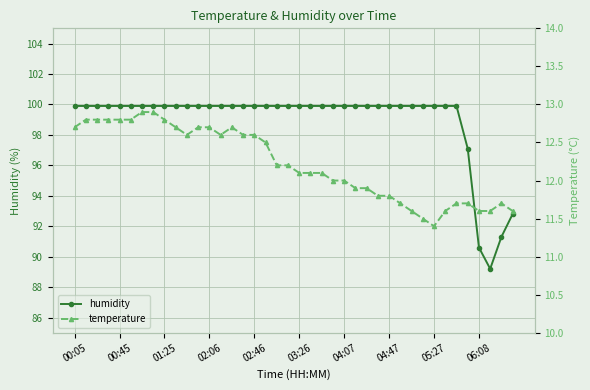

Read the humidity value at 02:46.

99.9